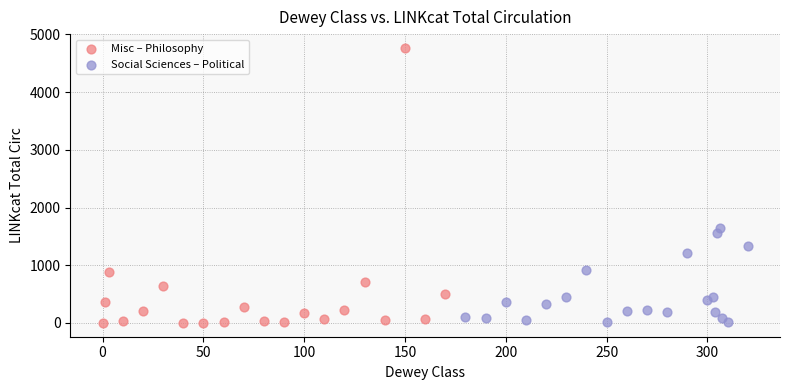

Which series reaches the maximum Y coordinate?

Misc – Philosophy